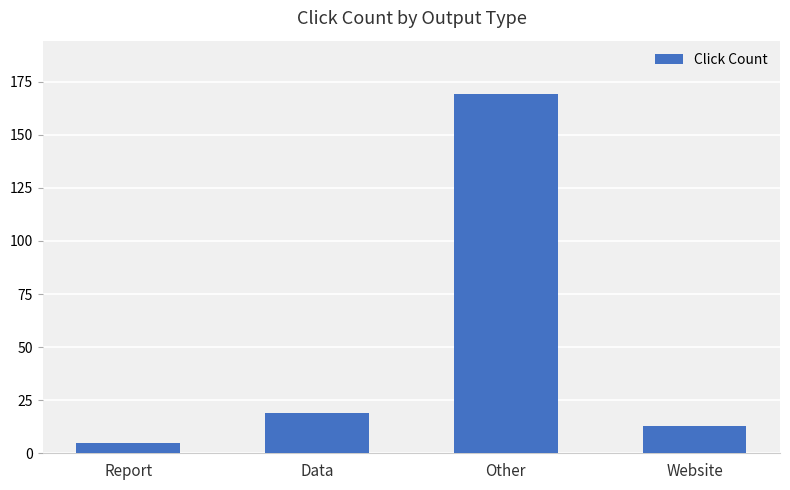

What is the change in value from Report to Other?

+164